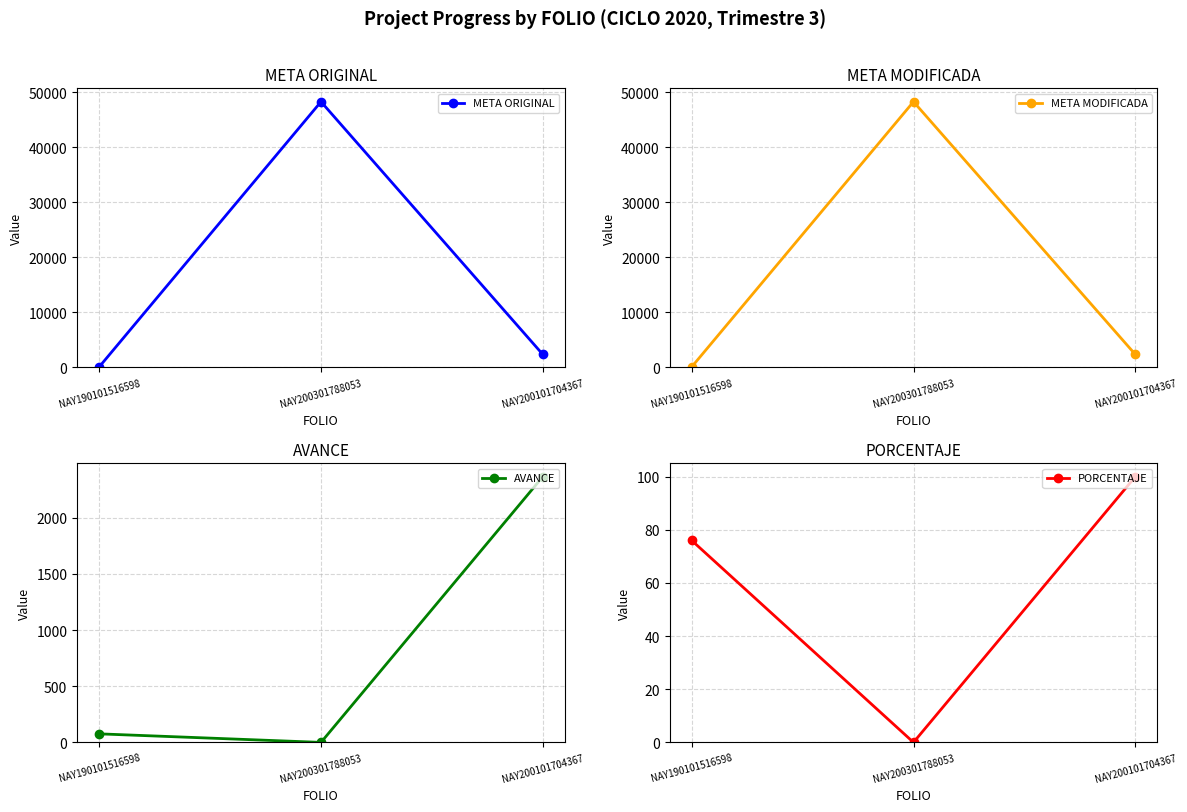

Reading left to right, transcribe all the data shown in this chart.

META ORIGINAL: 100	48280	2365
META MODIFICADA: 100	48280	2365
AVANCE: 76	0	2365
PORCENTAJE: 76	0	100